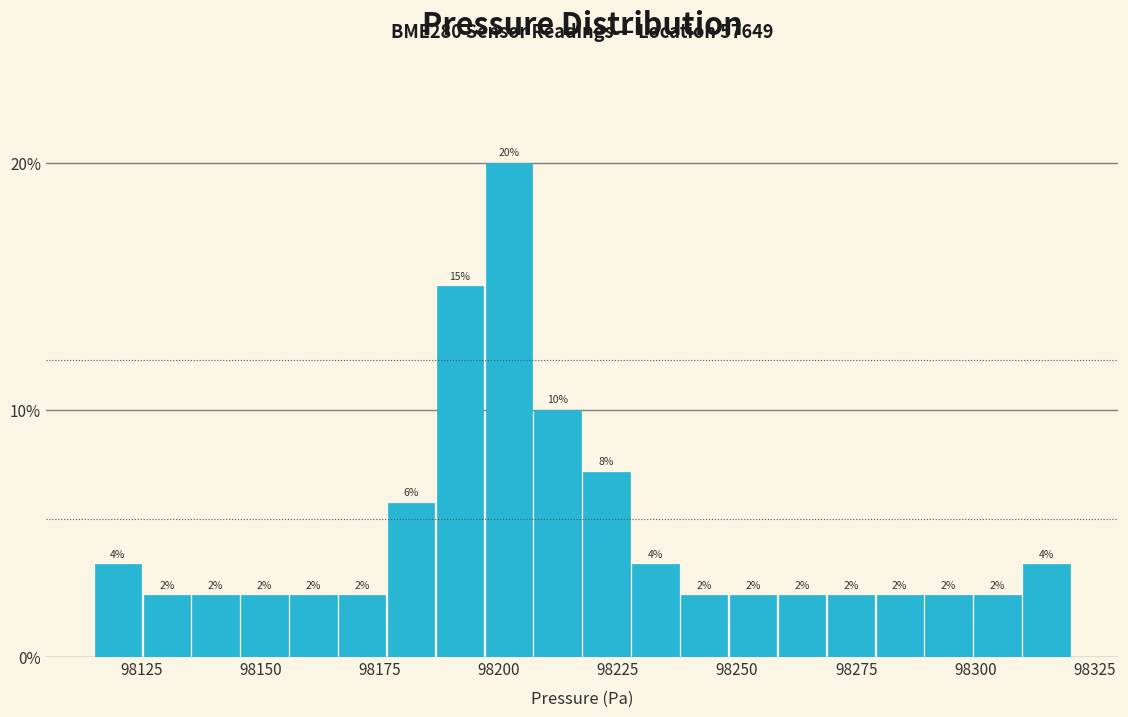

Read against the x-axis, roughly where is the centre of the tallest bar?

98200